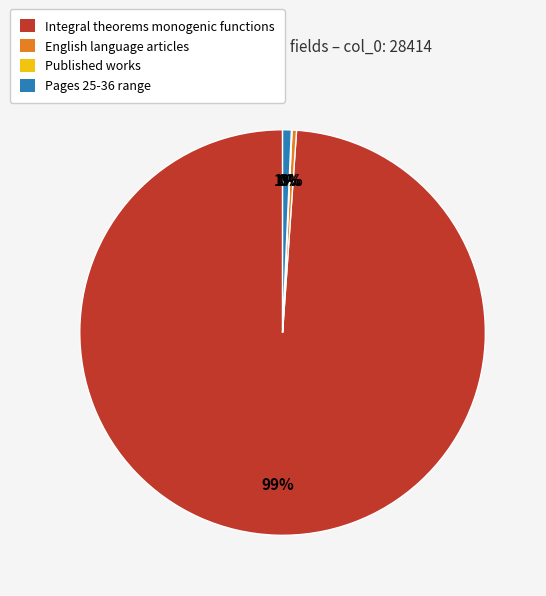

Combined, do English language articles and Pages 25-36 range account for over 50%?

No